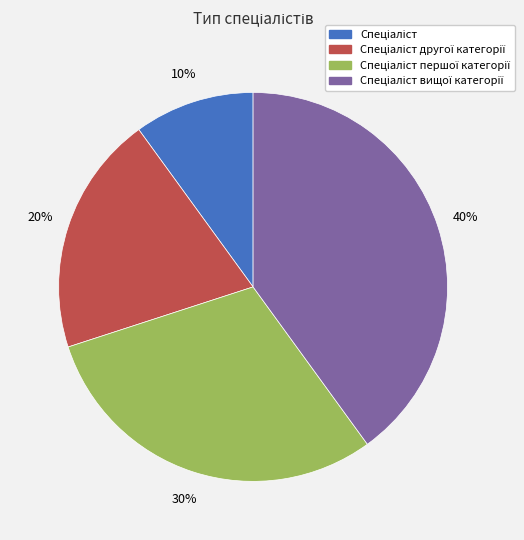

How many slices are in this pie chart?

4